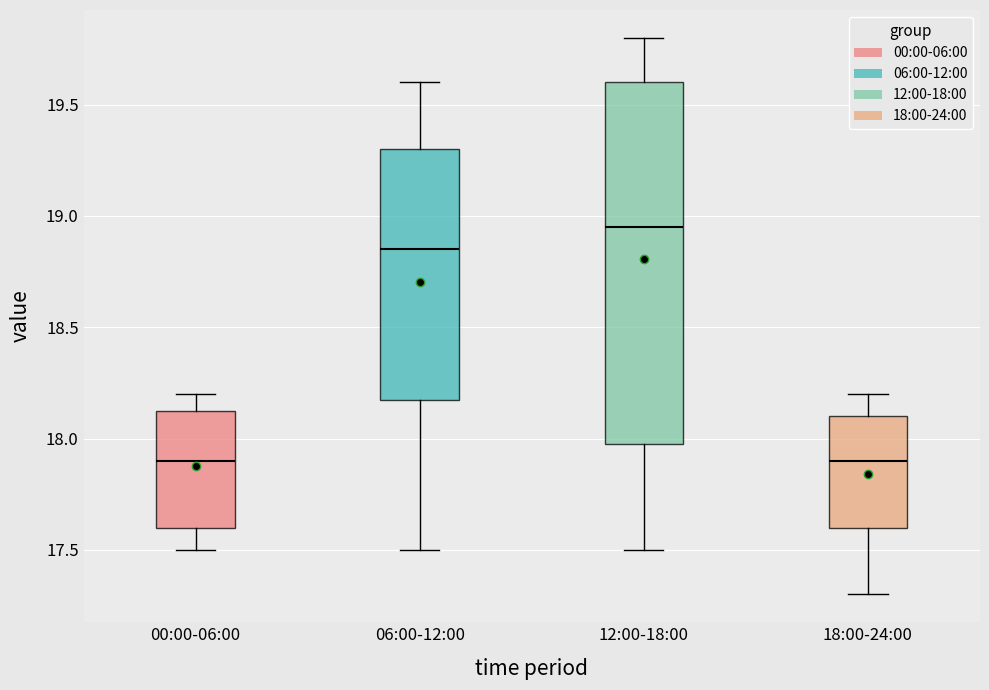

Reading left to right, transcribe this box plot: for each box, give where its median line is, the range the box spans, and where its two whiskers end, as read against the y-axis. The values are not printed on the chart, so give them approximately, as read against the axis.

00:00-06:00: median 17.90, box 17.60 to 18.15, whiskers 17.50 to 18.20
06:00-12:00: median 18.85, box 18.20 to 19.30, whiskers 17.50 to 19.60
12:00-18:00: median 18.95, box 18.00 to 19.60, whiskers 17.50 to 19.80
18:00-24:00: median 17.90, box 17.60 to 18.10, whiskers 17.30 to 18.20